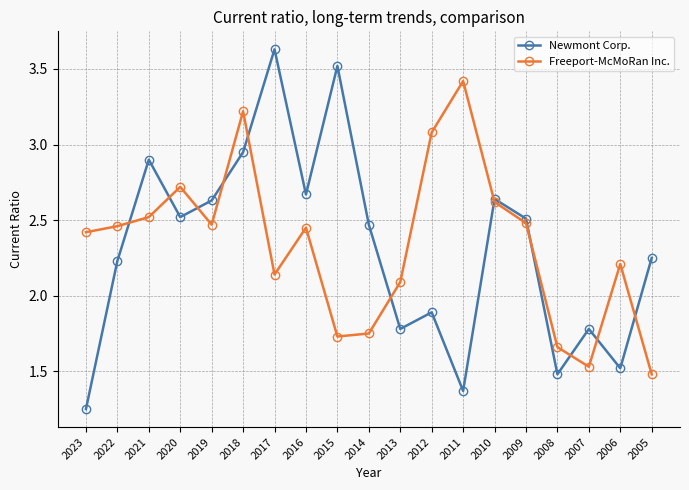

What is the difference between the maximum and minimum values in the Freeport-McMoRan Inc. series?

1.9